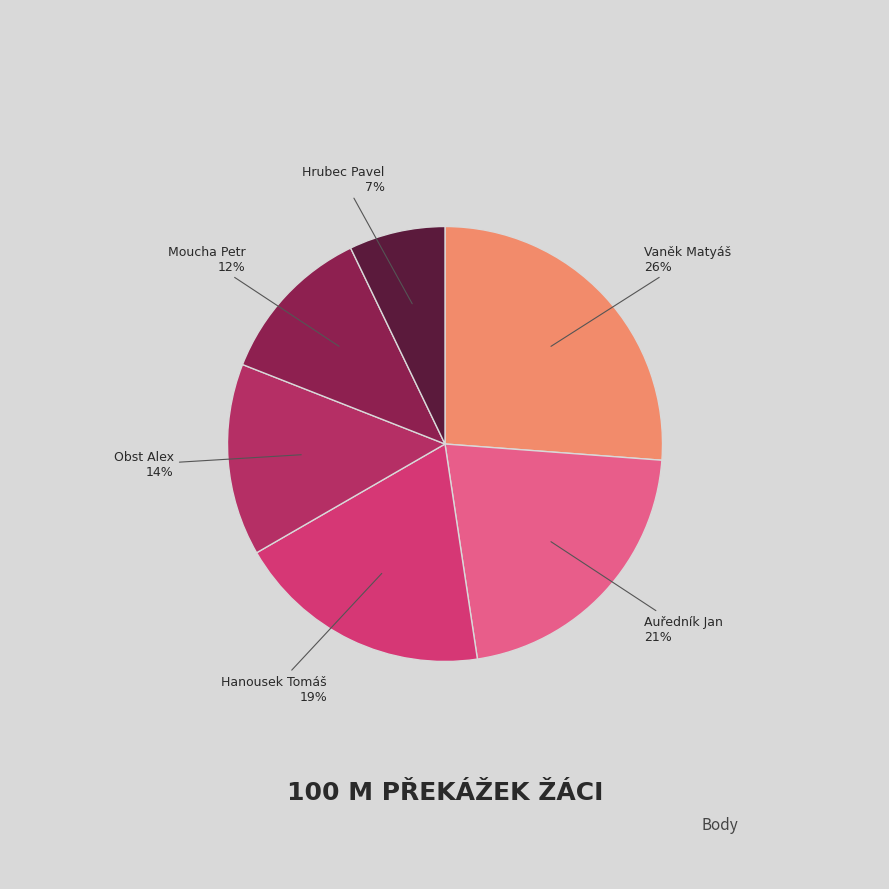

Count the number of slices in the pie.

6